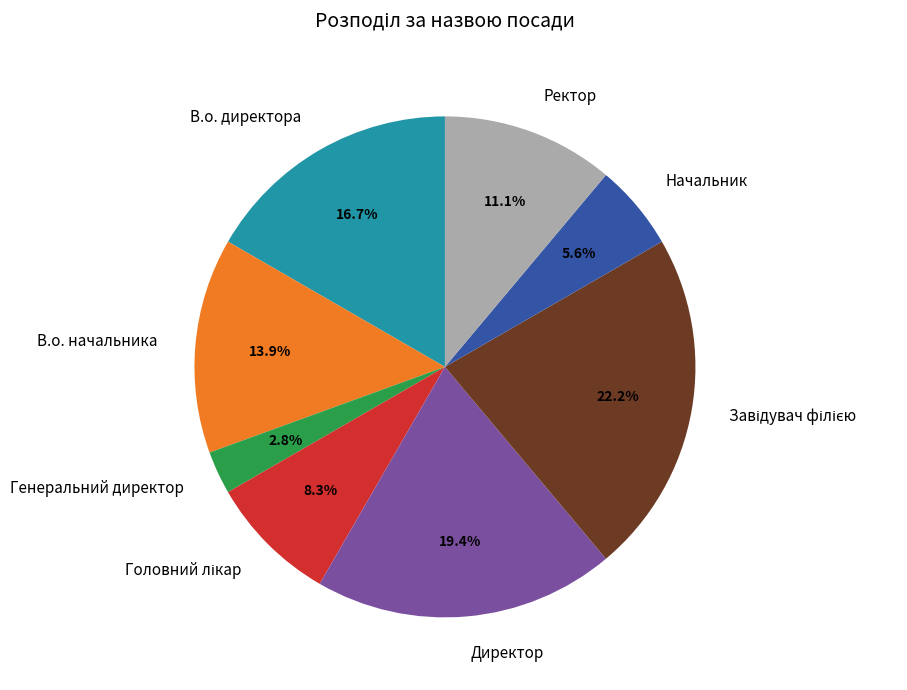

Which category has the smallest portion of the pie?

Генеральний директор